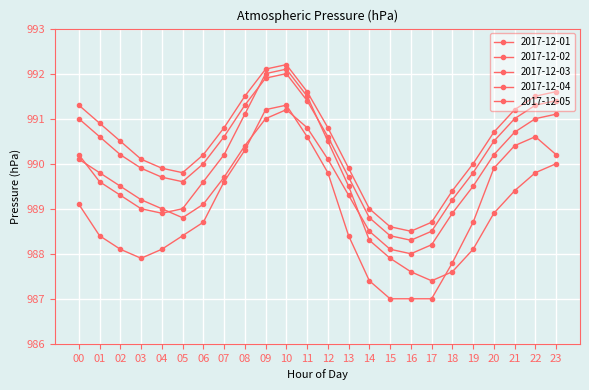

Where is 2017-12-04 nearest to the value 990?

06